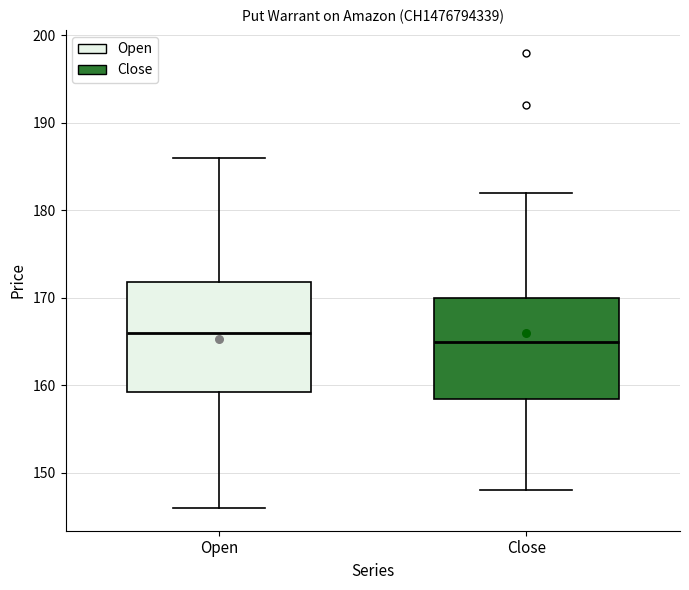

Reading left to right, read every box against the y-axis: the position of its median line, the range the box covers, and the ends of its whiskers. The values are not printed on the chart, so give them approximately, as read against the axis.

Open: median 166, box 159 to 172, whiskers 146 to 186
Close: median 165, box 159 to 170, whiskers 148 to 182